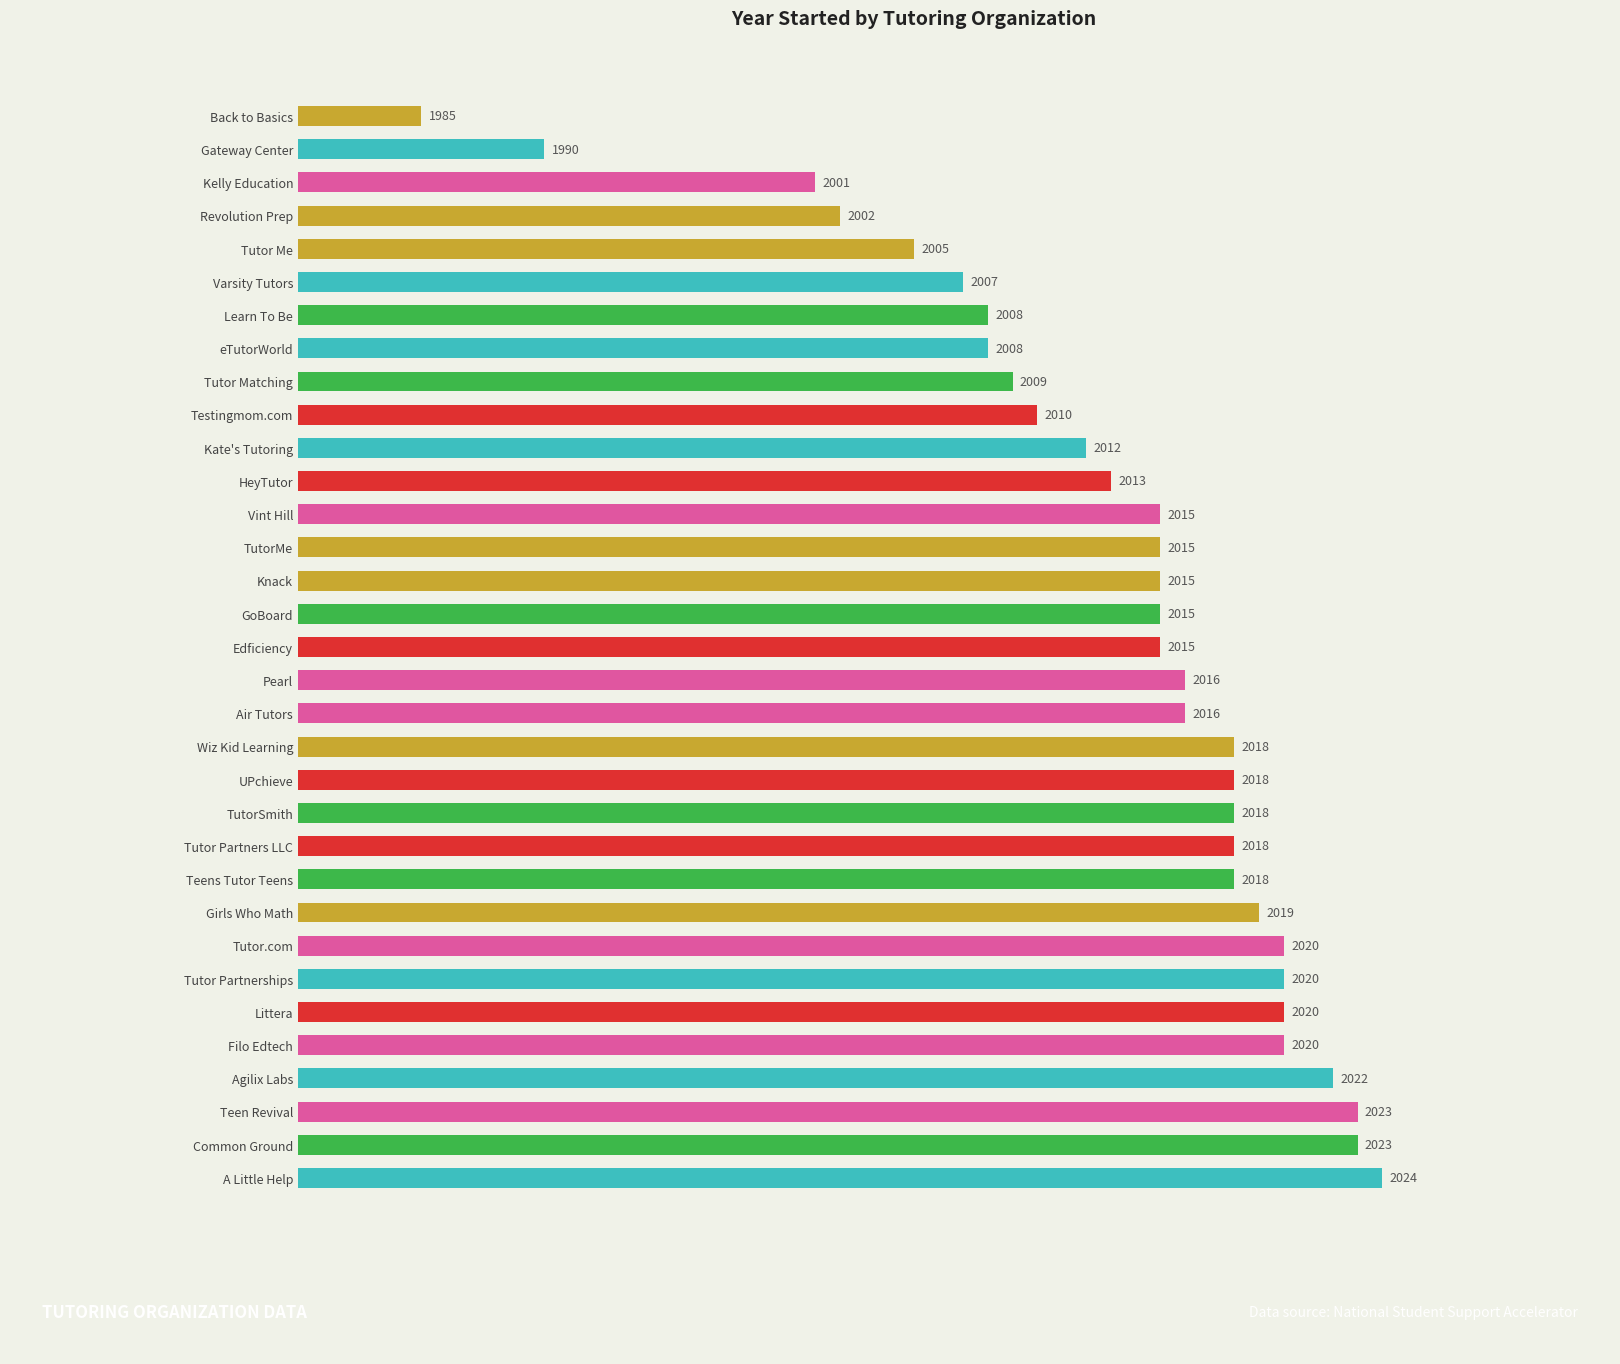

Which has a higher value, Knack or Agilix Labs?

Agilix Labs